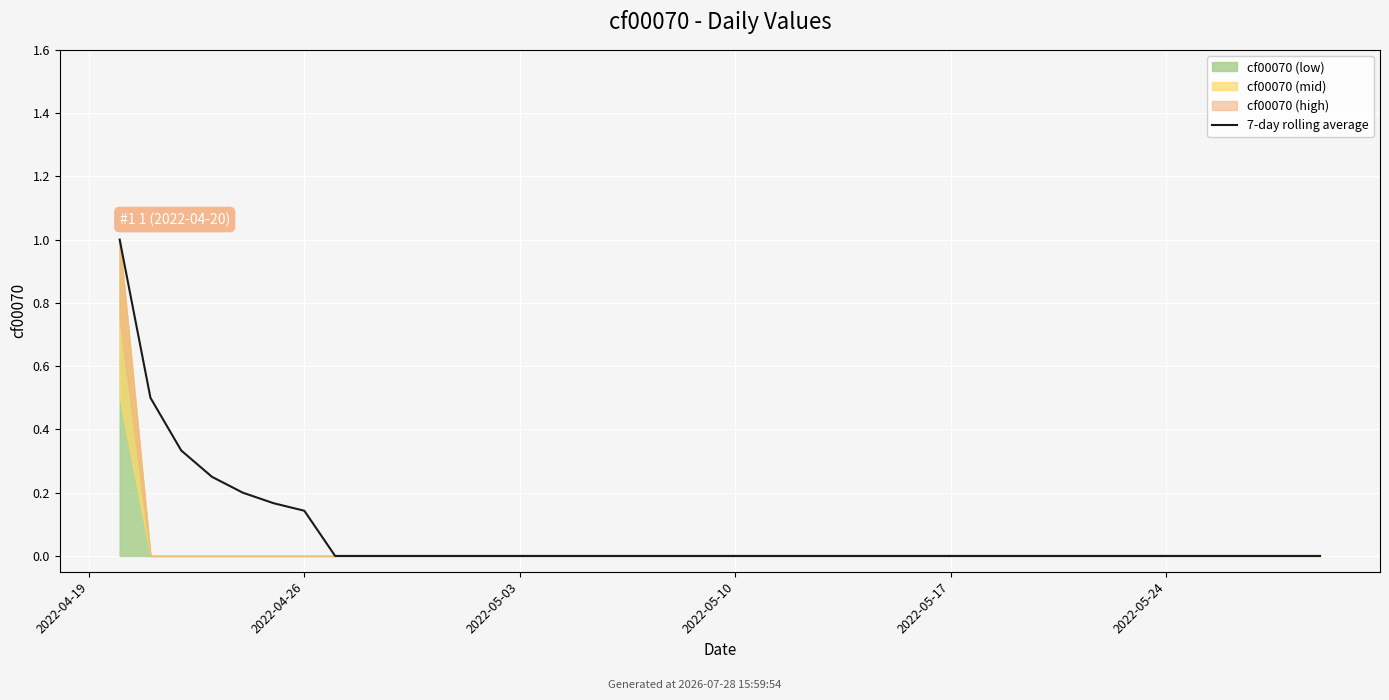

What is the difference between the maximum and minimum values?

1.0